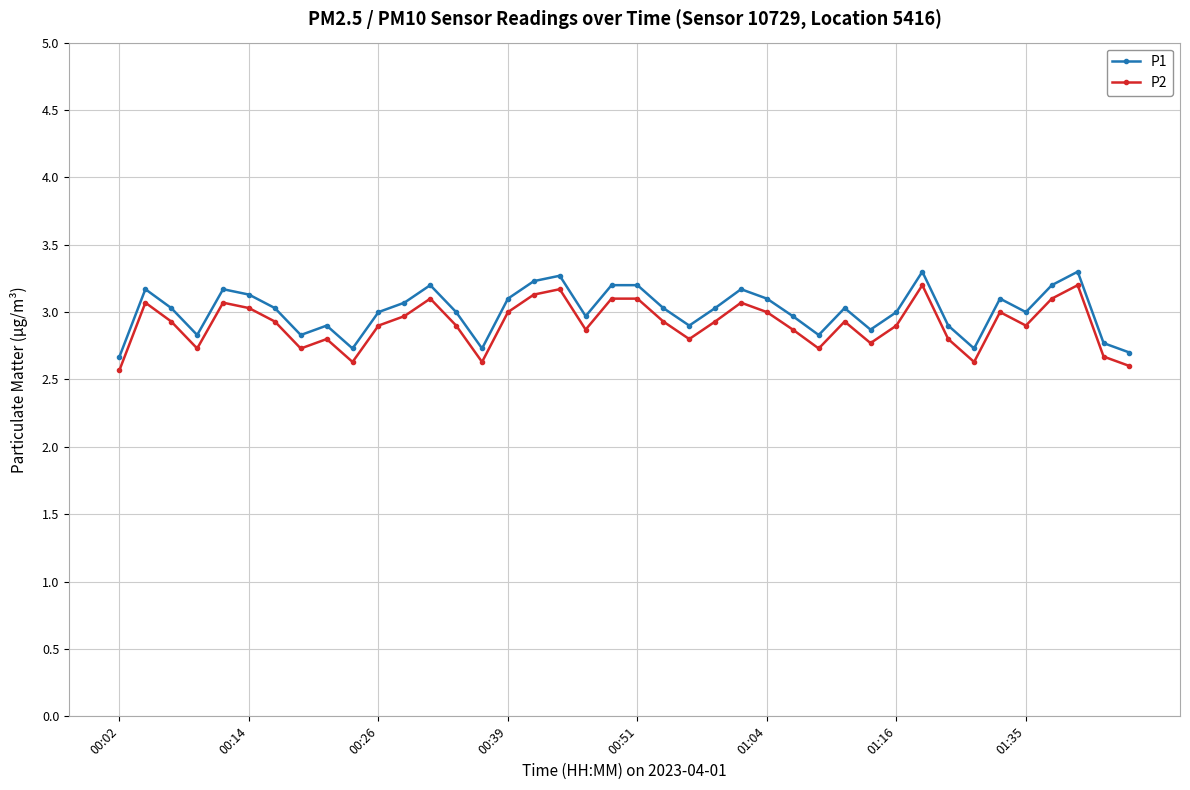

What is the difference between the second highest and second lowest values in the P2 series?

0.6